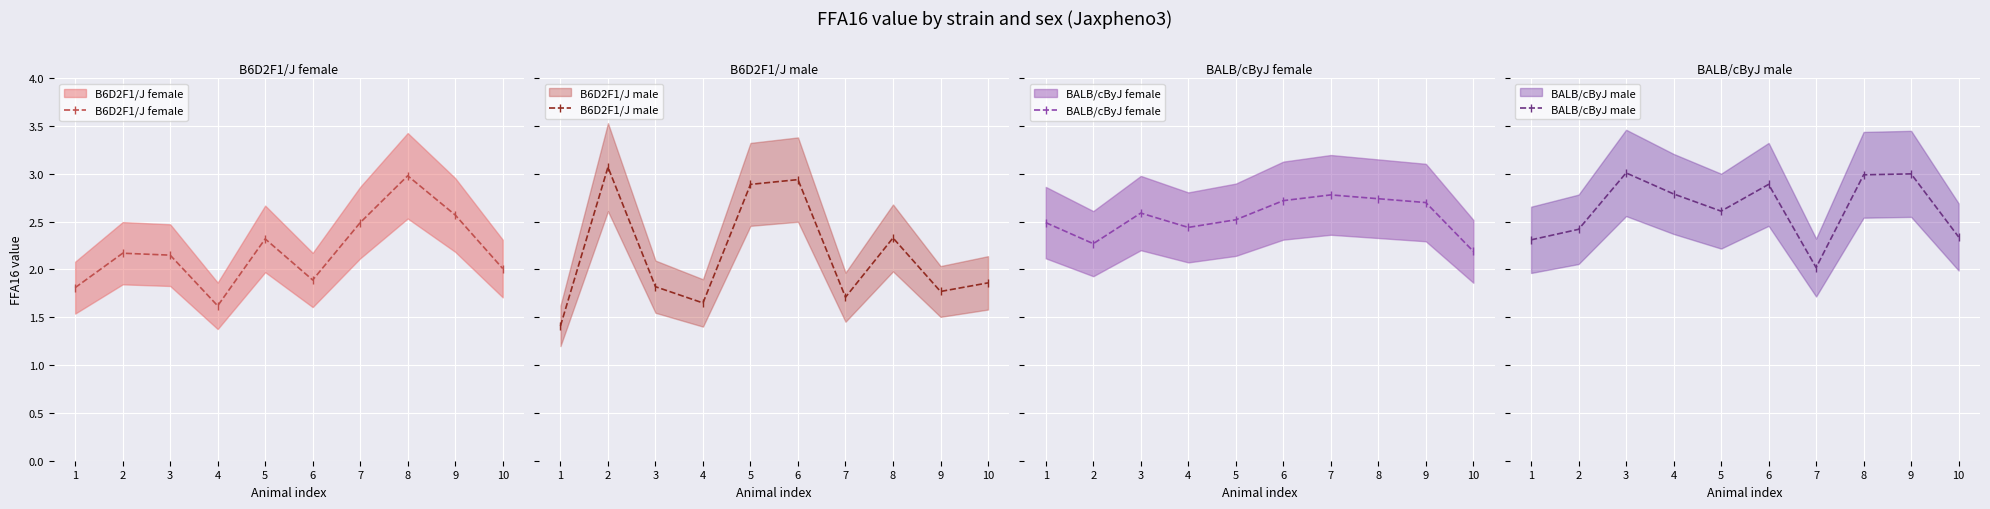

Between 3 and 5, which series saw the biggest shift?

B6D2F1/J male